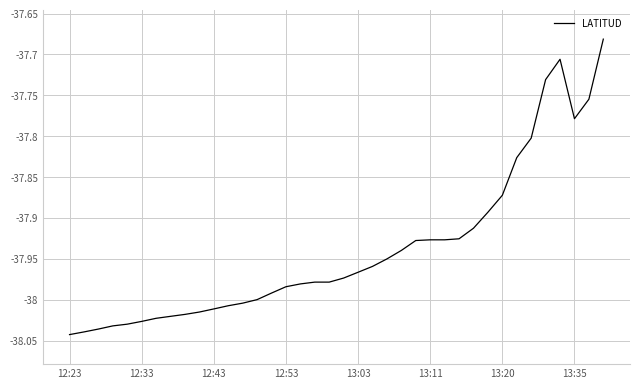

What is the difference between the maximum and minimum values?

0.4